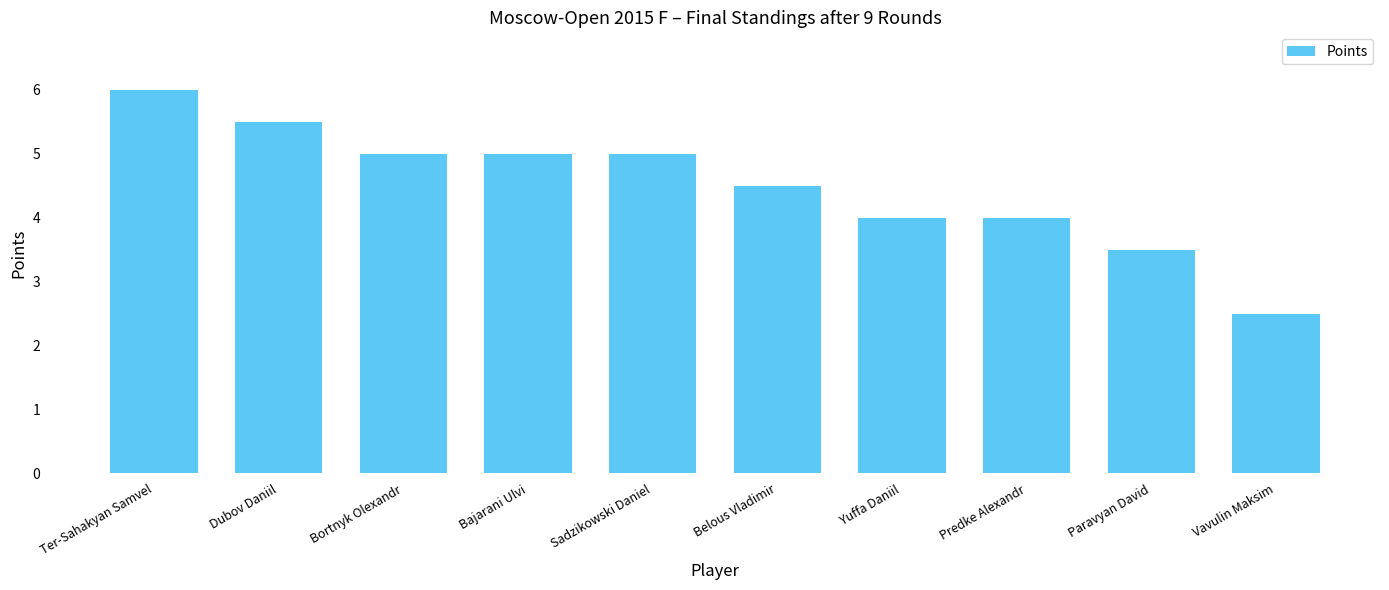

What is the average value?

4.5